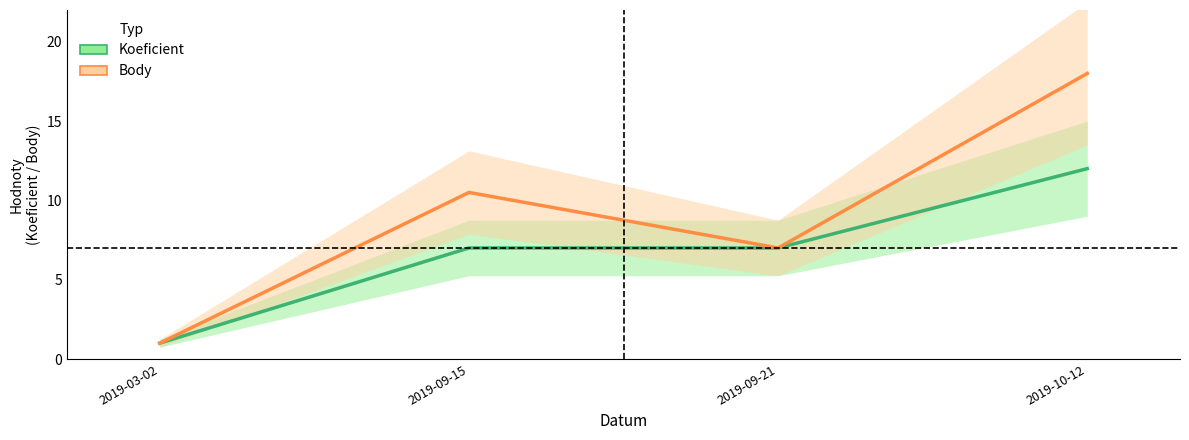

True or false: Body and Koeficient intersect in this chart.

False